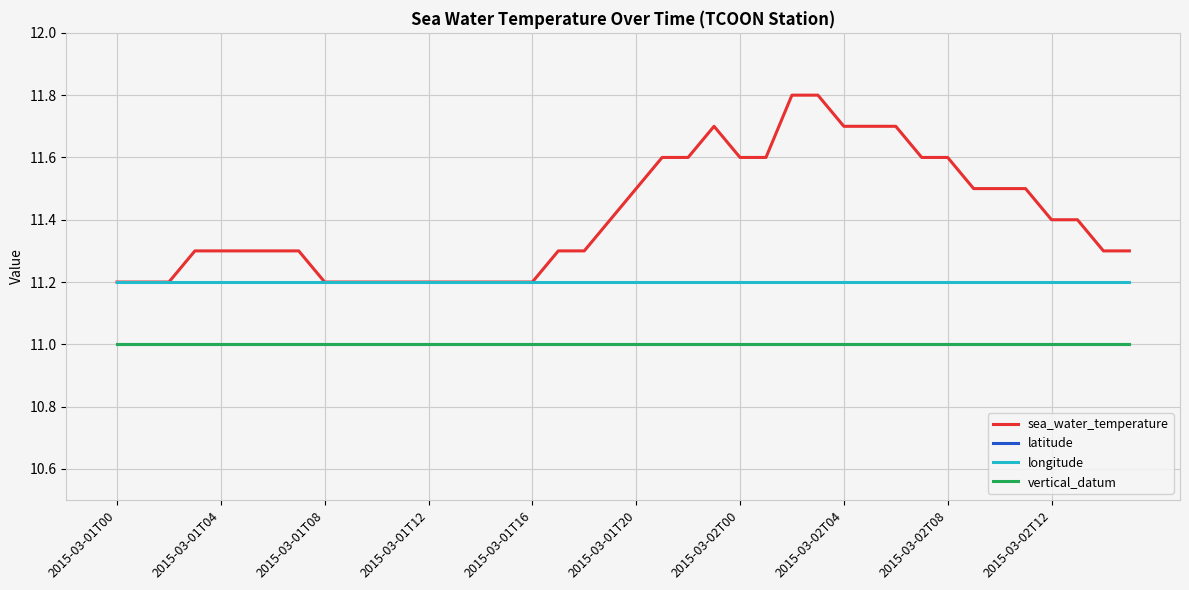

Which category has the lowest value in the latitude series?

2015-03-01T00